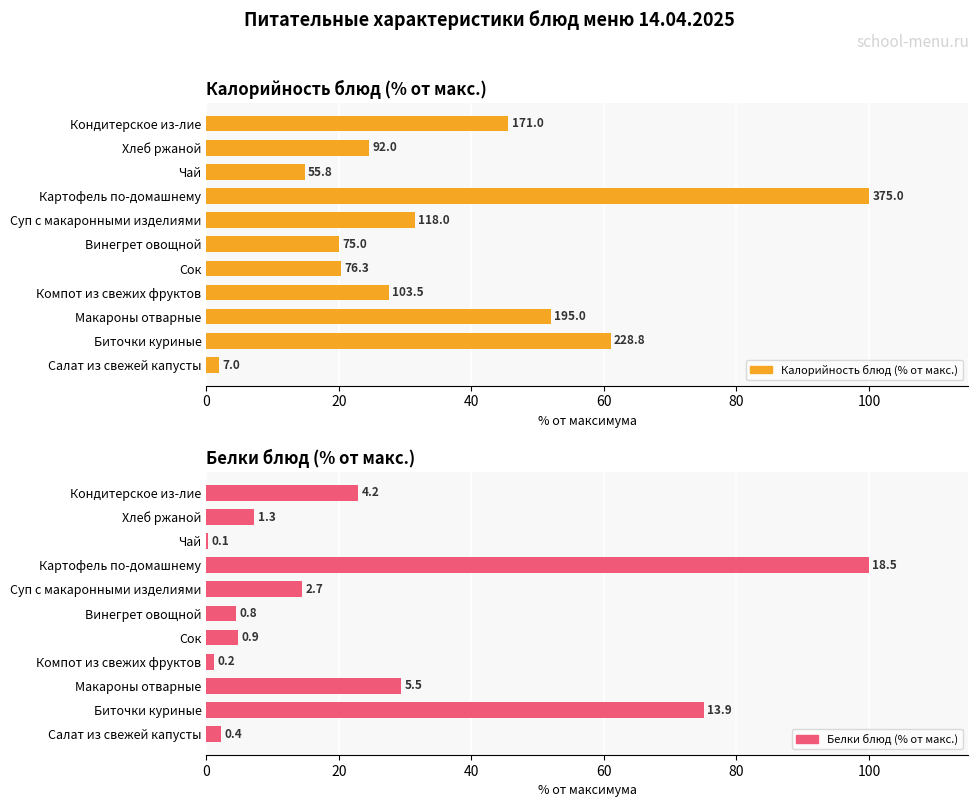

What position from the right is Картофель по-домашнему?

4